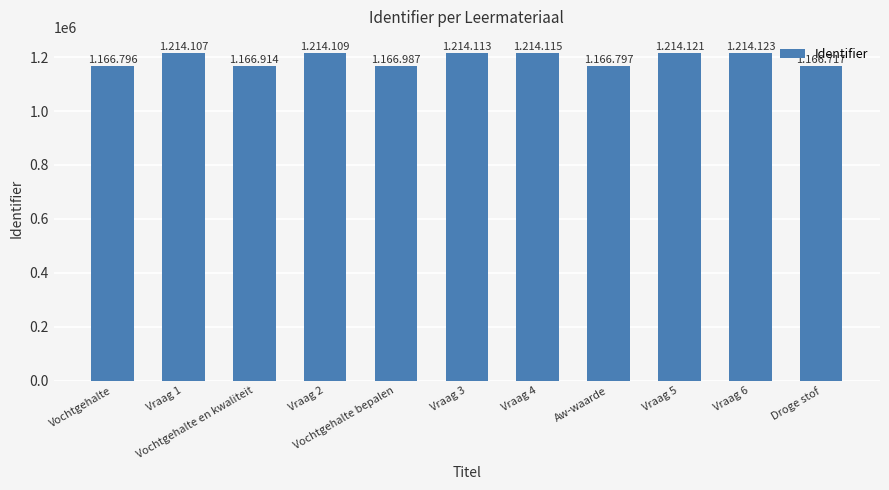

What is the value of the 2nd bar from the left?

1214107